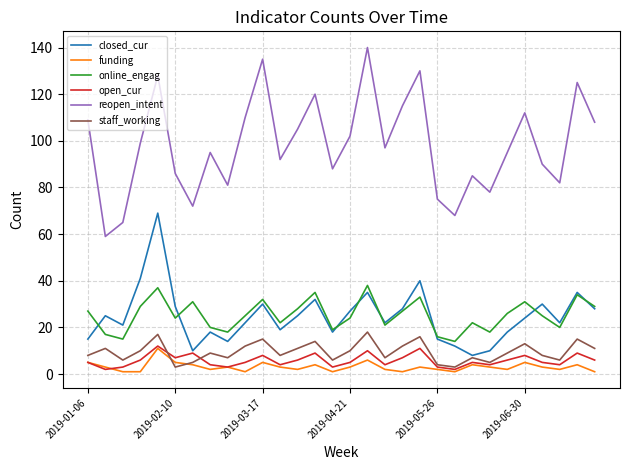

What is the minimum value for reopen_intent?

59